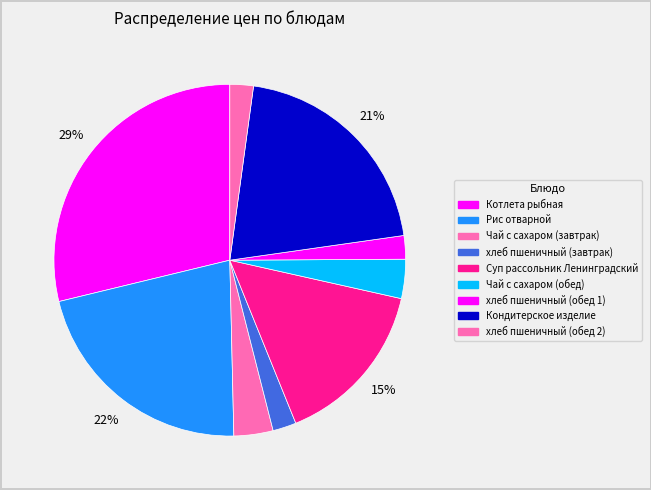

What is the ratio of the value at Чай с сахаром (завтрак) to the value at Рис отварной?

0.2